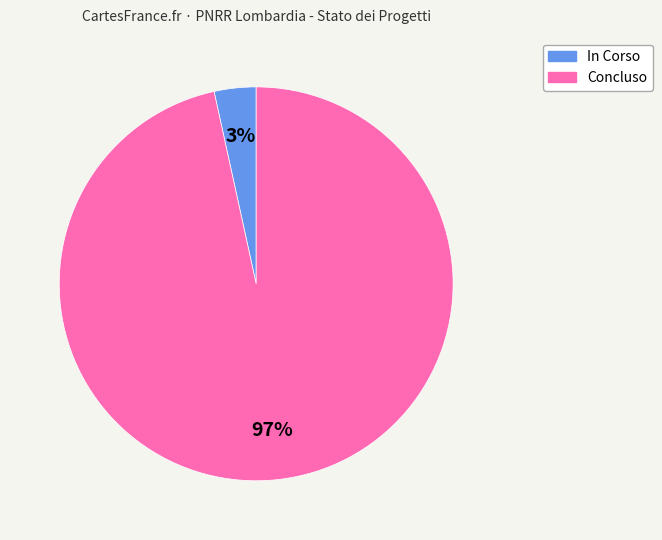

To the nearest percent, what portion does In Corso represent?

3%